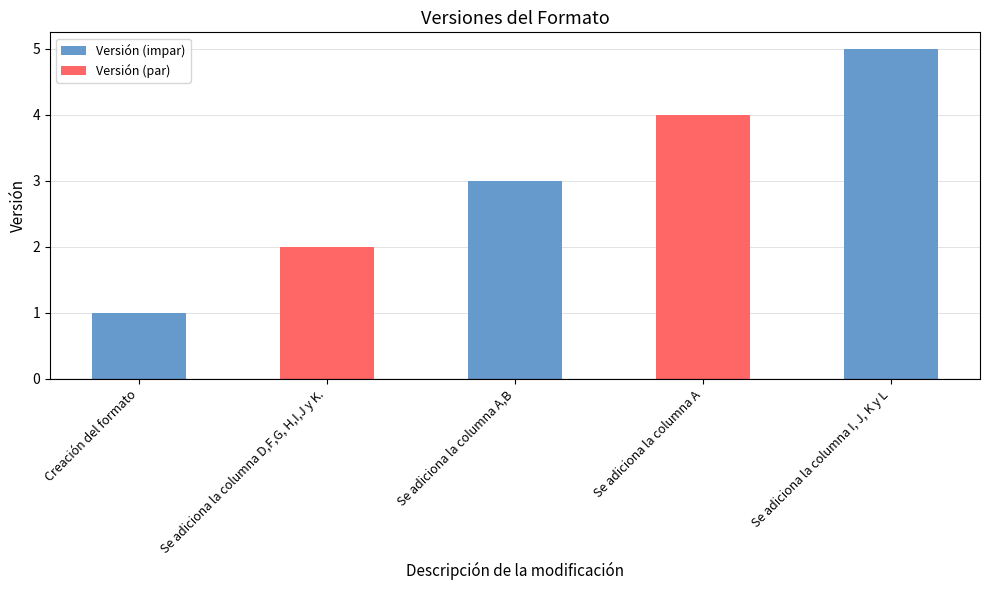

What is the approximate value at Se adiciona la columna I, J, K y L?

5